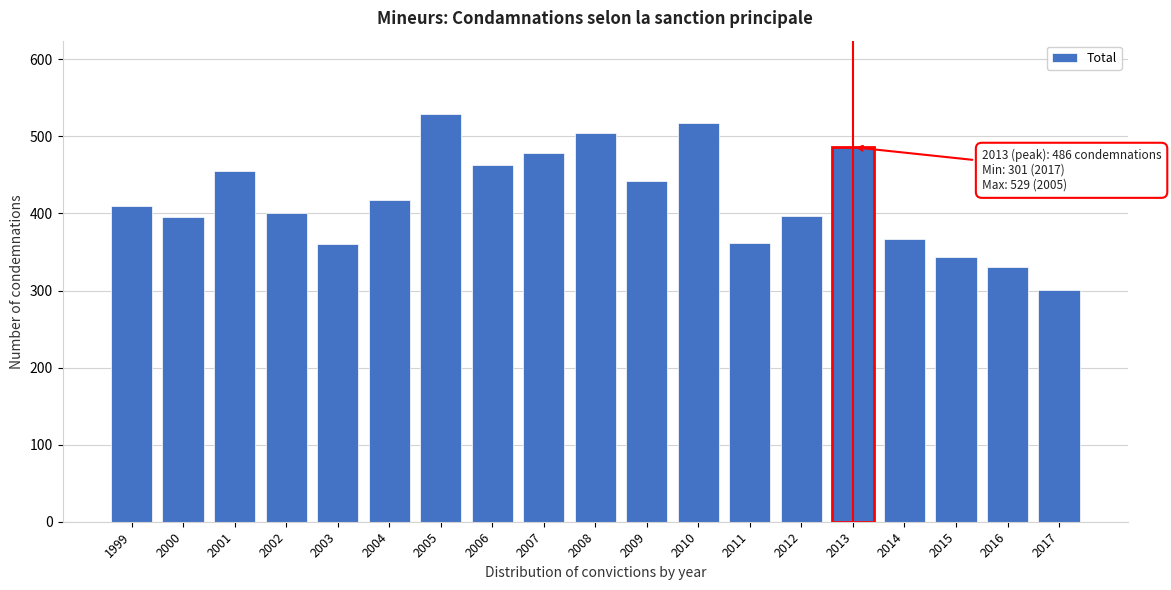

What is the difference between the second highest and minimum values?

216